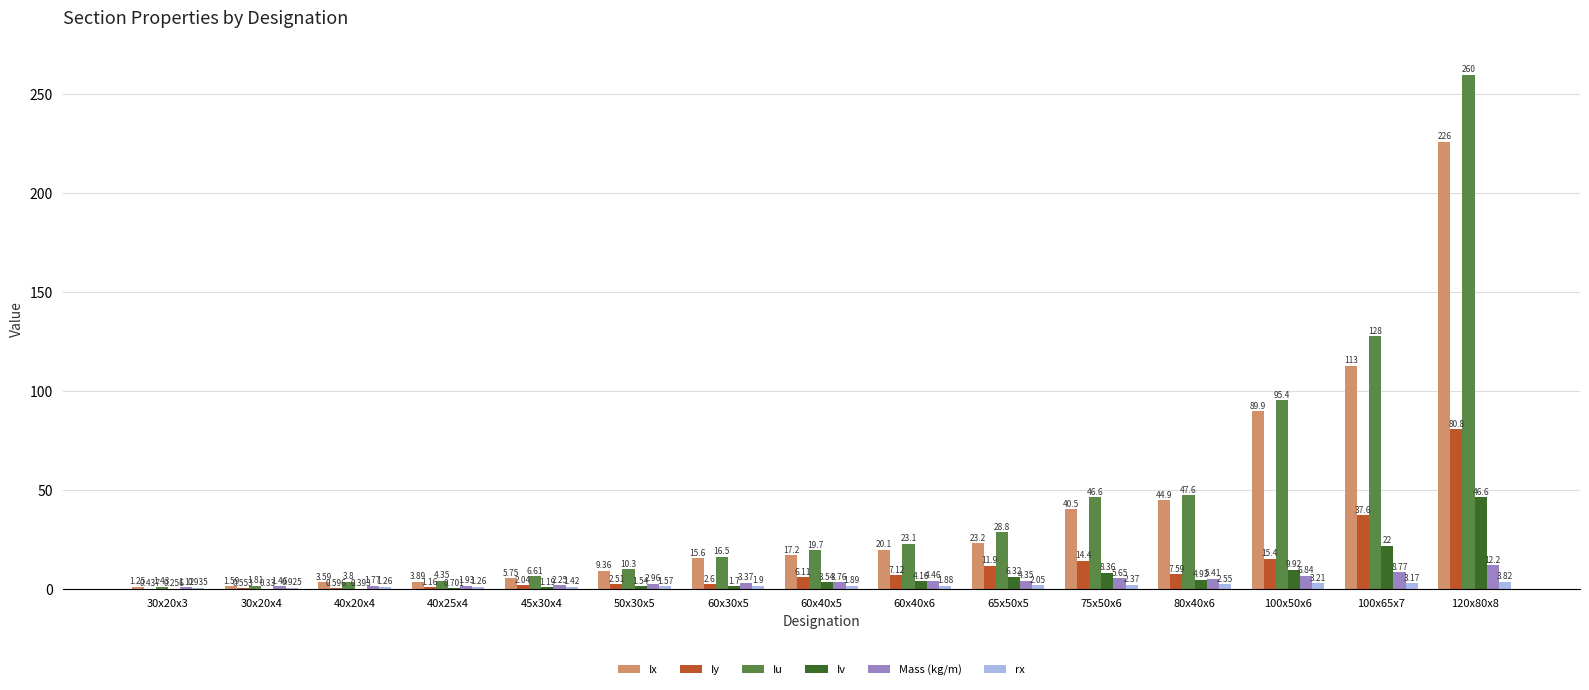

Which series has the largest total across all categories?

Iu